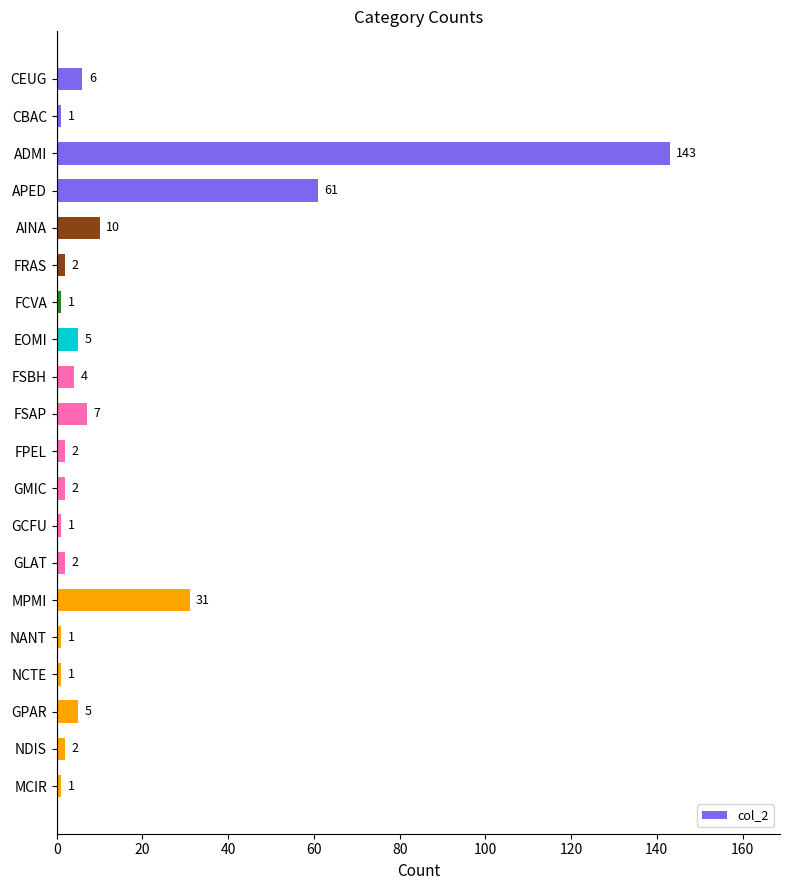

Which category has the highest value across all series?

ADMI